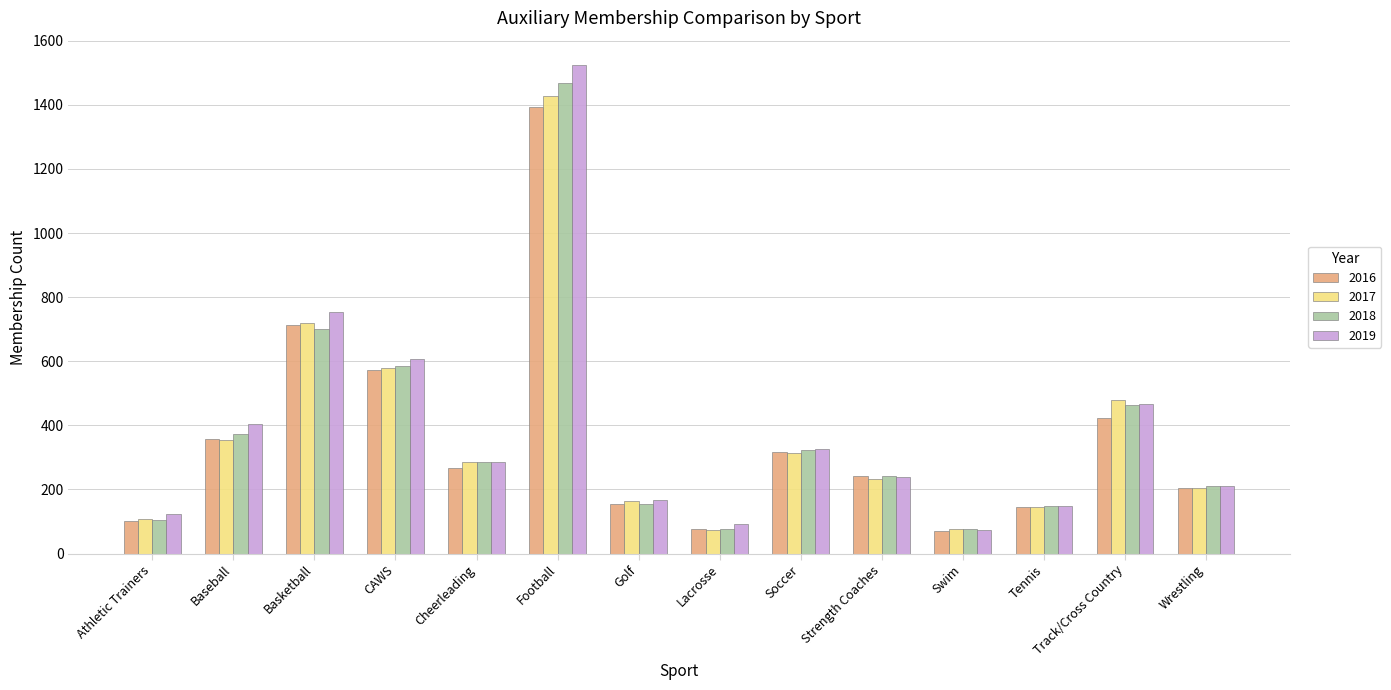

The value of 2018 at Football is 1469. True or false?

True